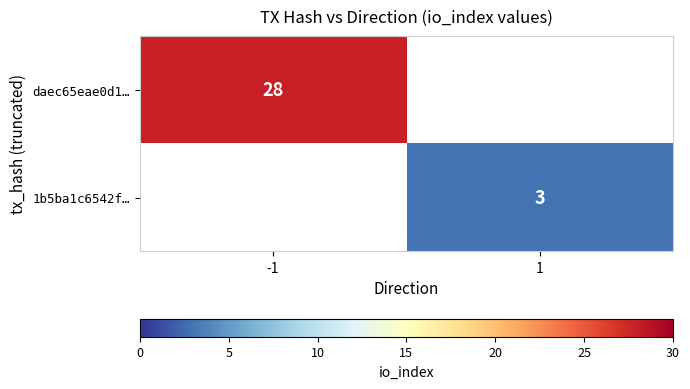

Is the value of daec65eae0d1… at -1 greater than the value of 1b5ba1c6542f… at 1?

Yes